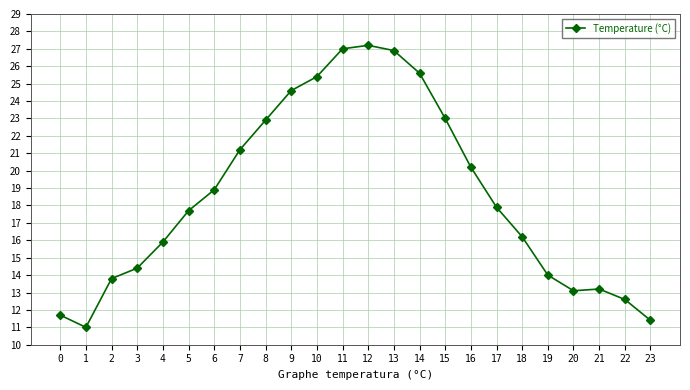

What is the sum of all values?

445.8